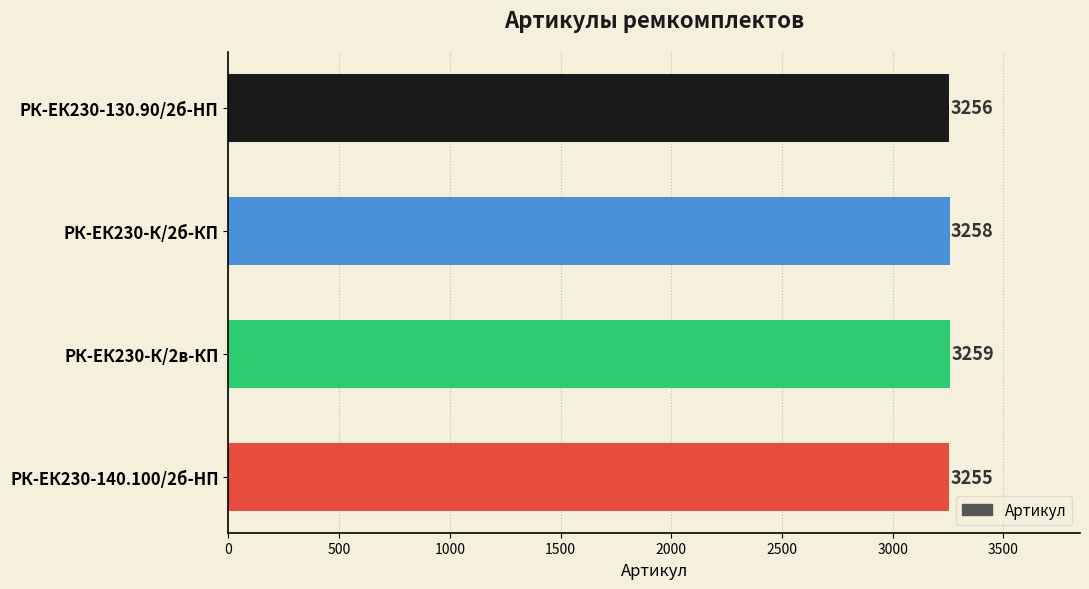

Rank the categories by value from lowest to highest.

РК-ЕК230-140.100/2б-HП, РК-ЕК230-130.90/2б-HП, РК-ЕК230-К/2б-КП, РК-ЕК230-К/2в-КП